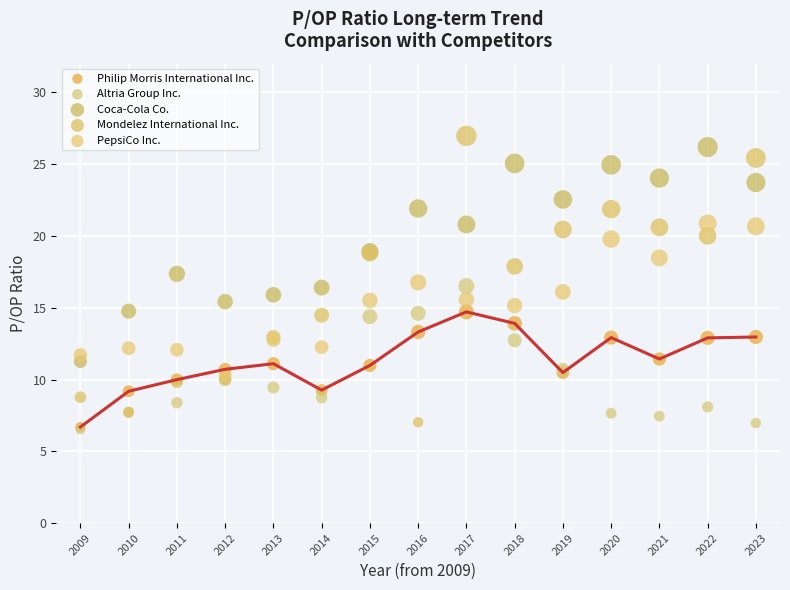

Which series has the largest Y range (max minus min)?

Mondelez International Inc.